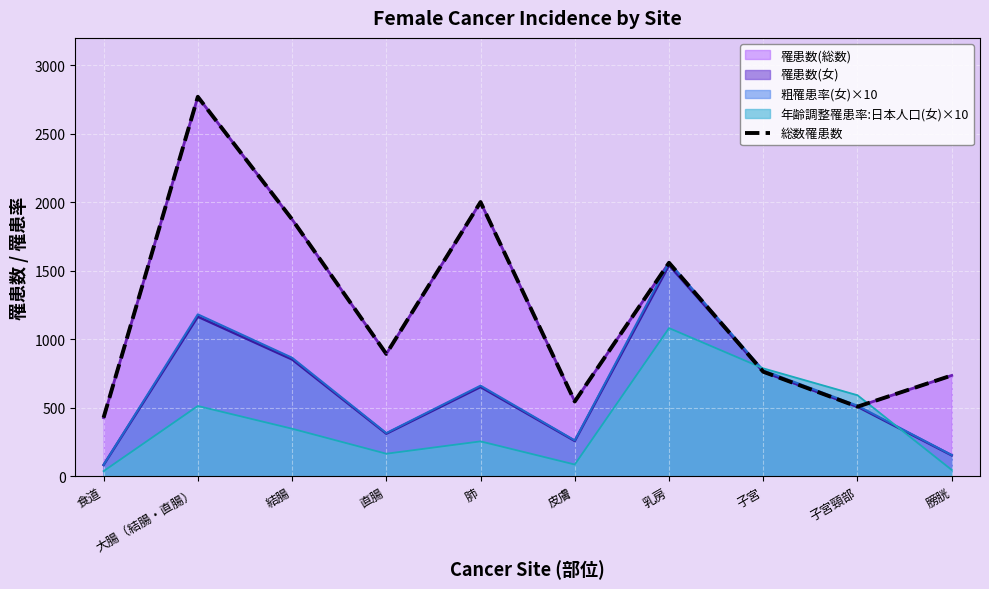

Where does the data first go above 894?

大腸（結腸・直腸）